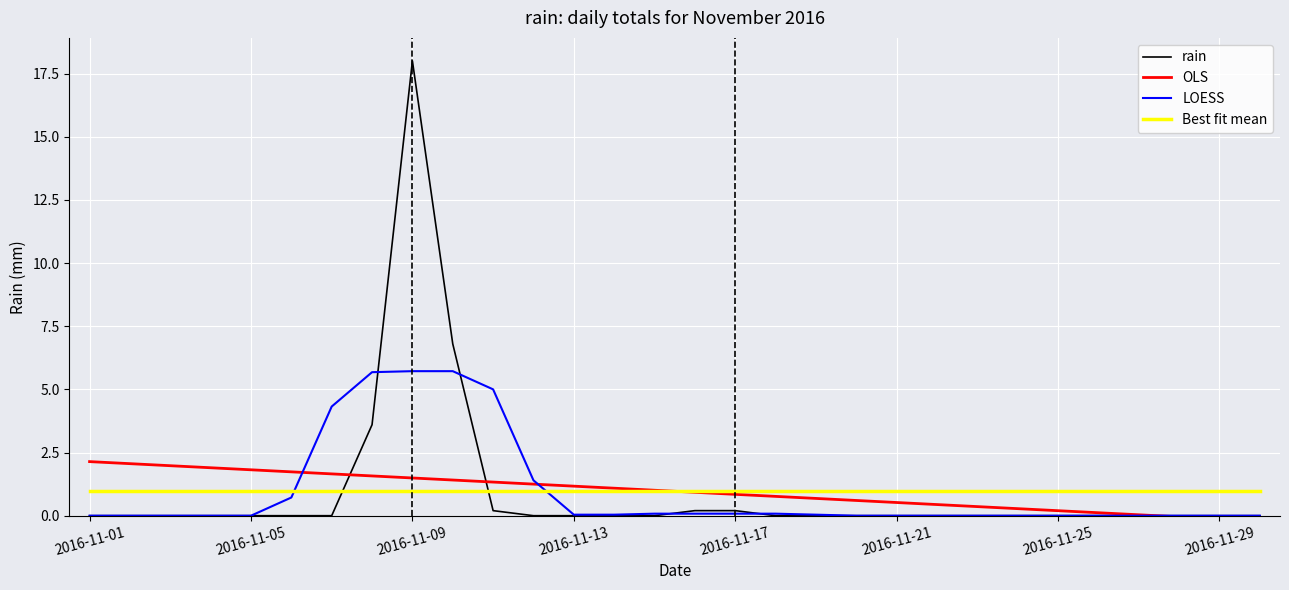

The rain series shows 0.0 at 2016-11-05. True or false?

True